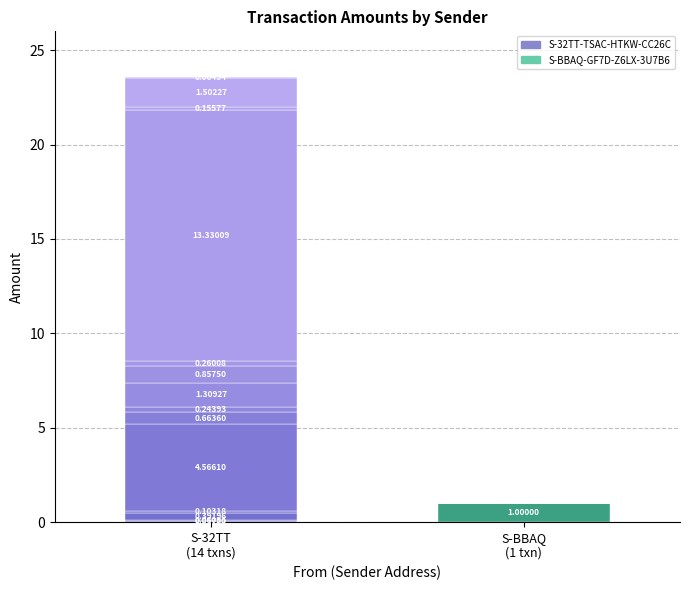

Which series has the largest total across all categories?

S-32TT-TSAC-HTKW-CC26C